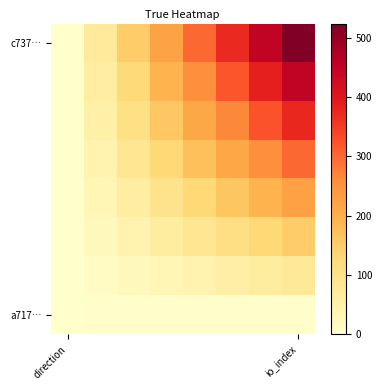

How many categories are shown in the chart?

8